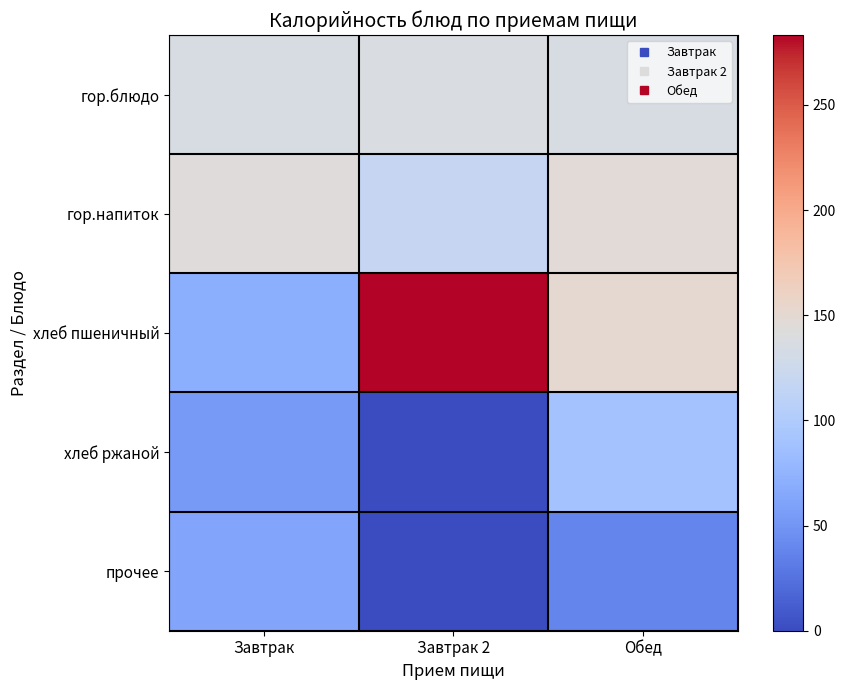

Which series has the widest spread of values?

хлеб пшеничный